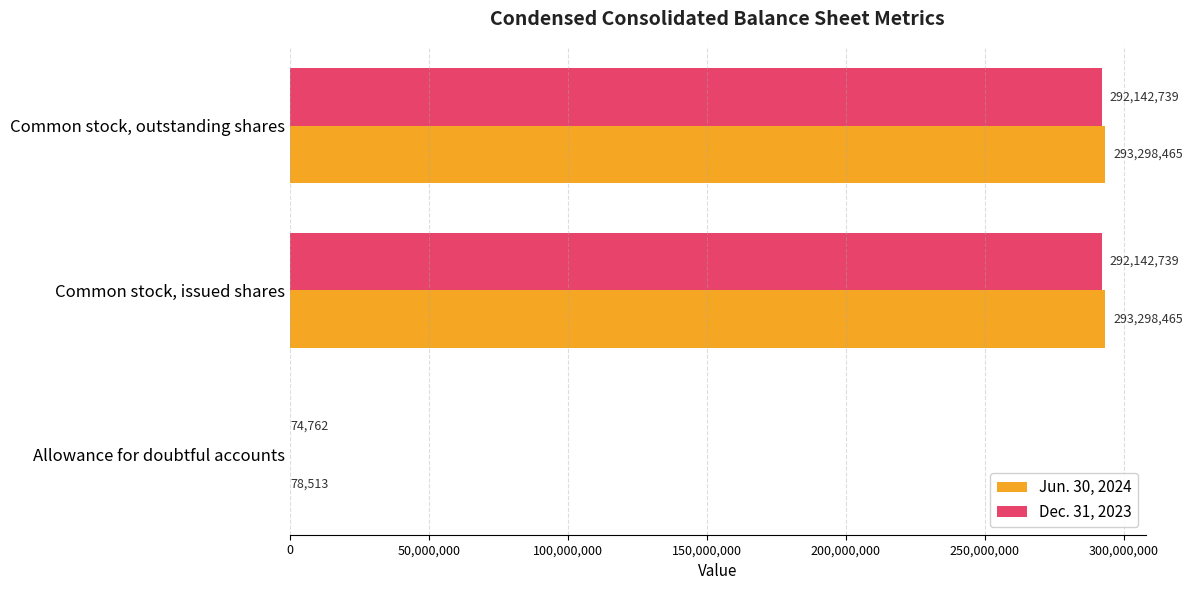

What value does the Dec. 31, 2023 series have at Allowance for doubtful accounts, to the nearest 10?

74760